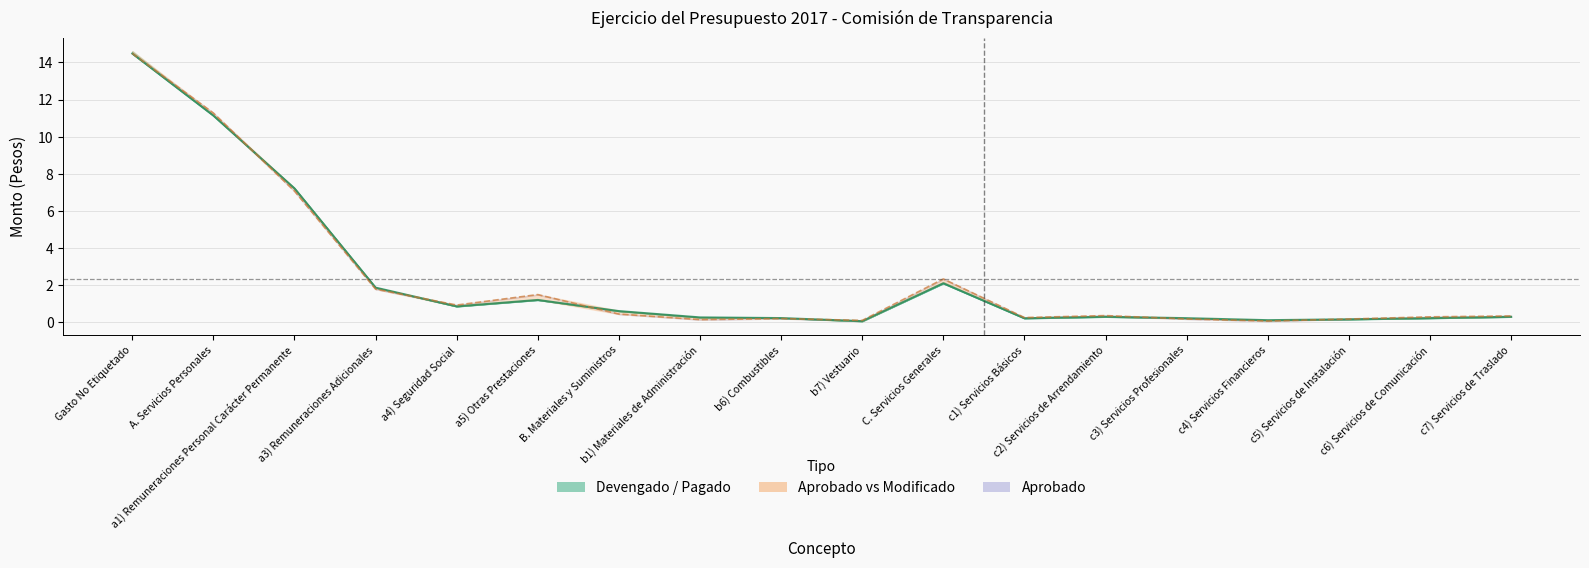

Reading left to right, what are all the values shown in this chart?

Aprobado: 14.5	11.3	7.1	1.8	0.9	1.5	0.4	0.1	0.2	0.1	2.3	0.3	0.4	0.2	0.1	0.2	0.3	0.3
Modificado: 14.5	11.1	7.2	1.9	0.9	1.2	0.6	0.3	0.2	0.1	2.1	0.2	0.3	0.2	0.1	0.2	0.2	0.3